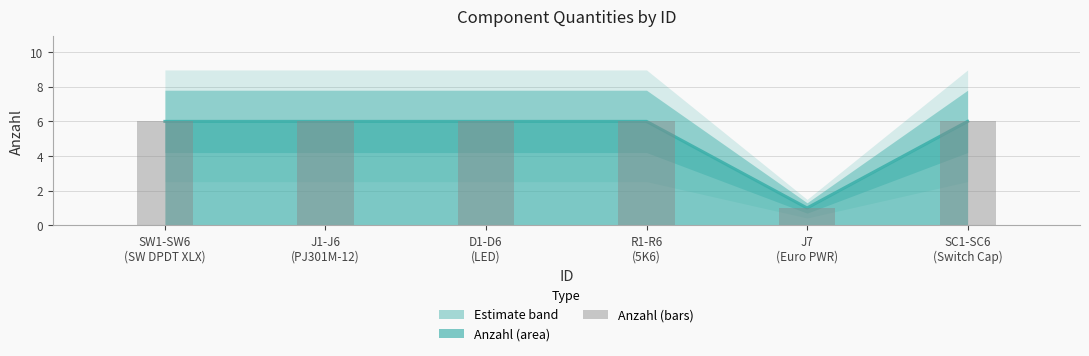

What is the minimum value shown in the chart?

1